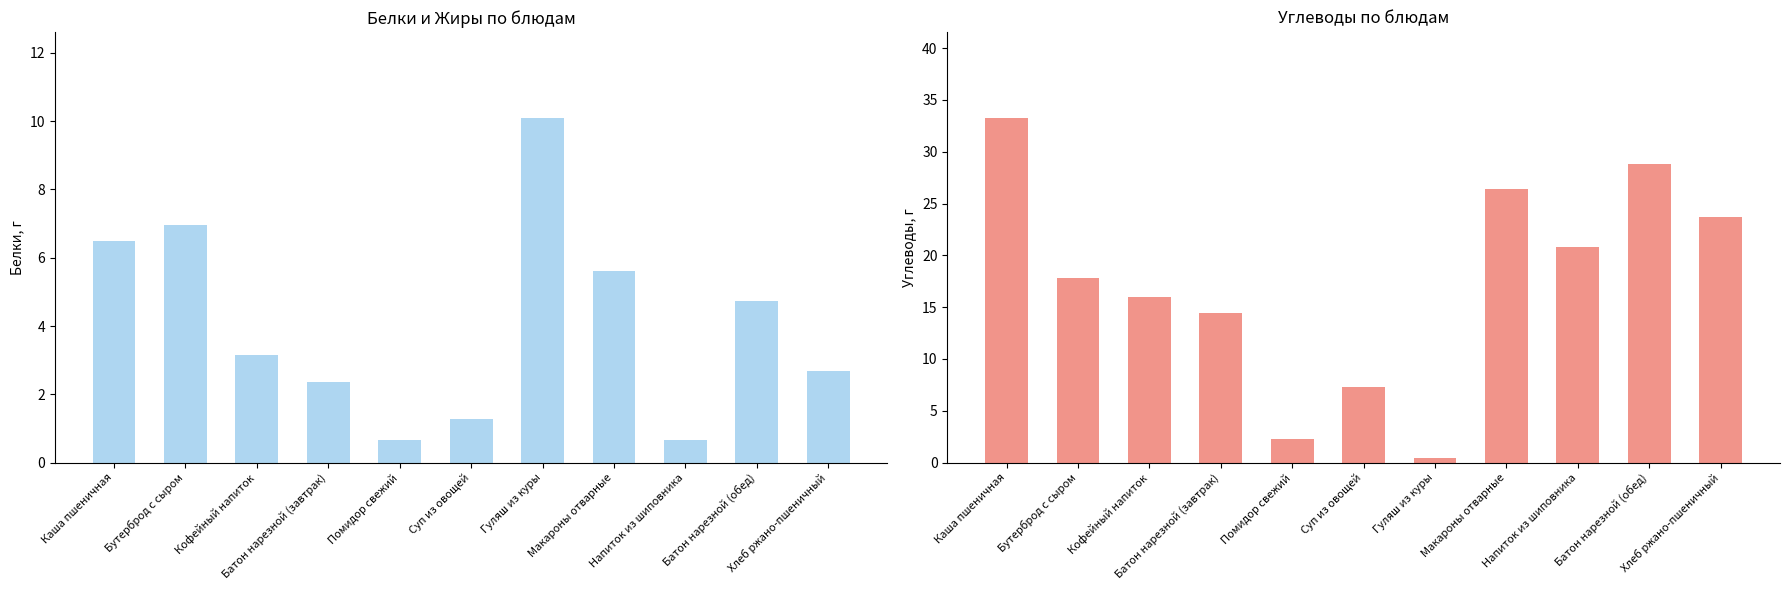

The Углеводы series shows 28.8 at Батон нарезной (обед). True or false?

True